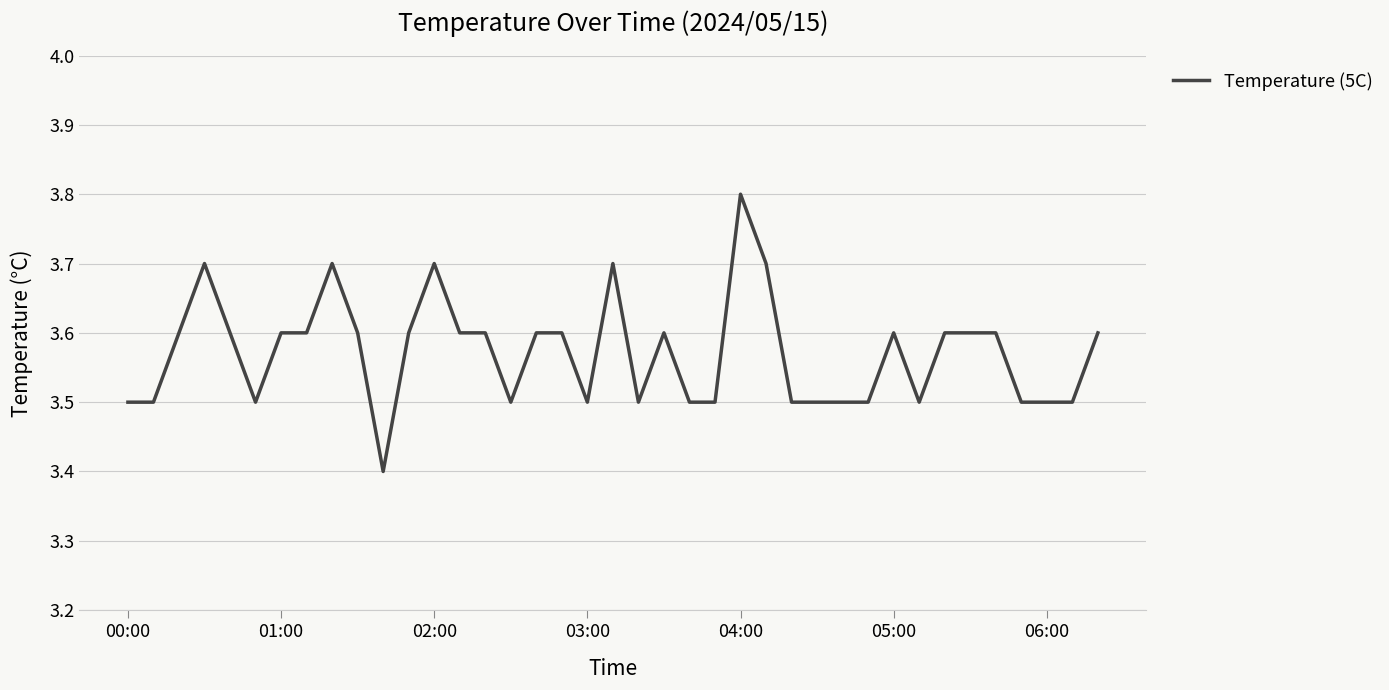

True or false: the data has more than 0 interior local peaks.

True